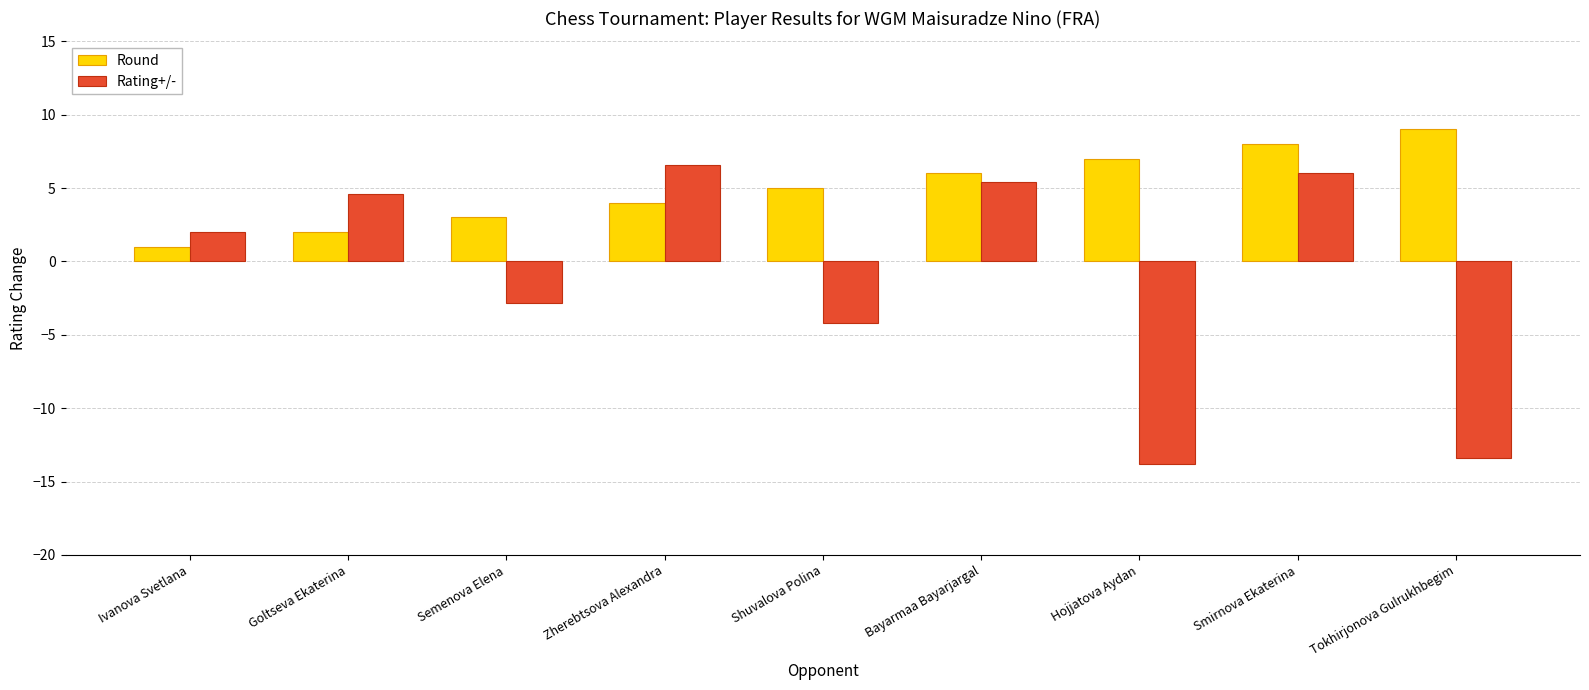

What is the sum of all Rating+/- values?

-9.6